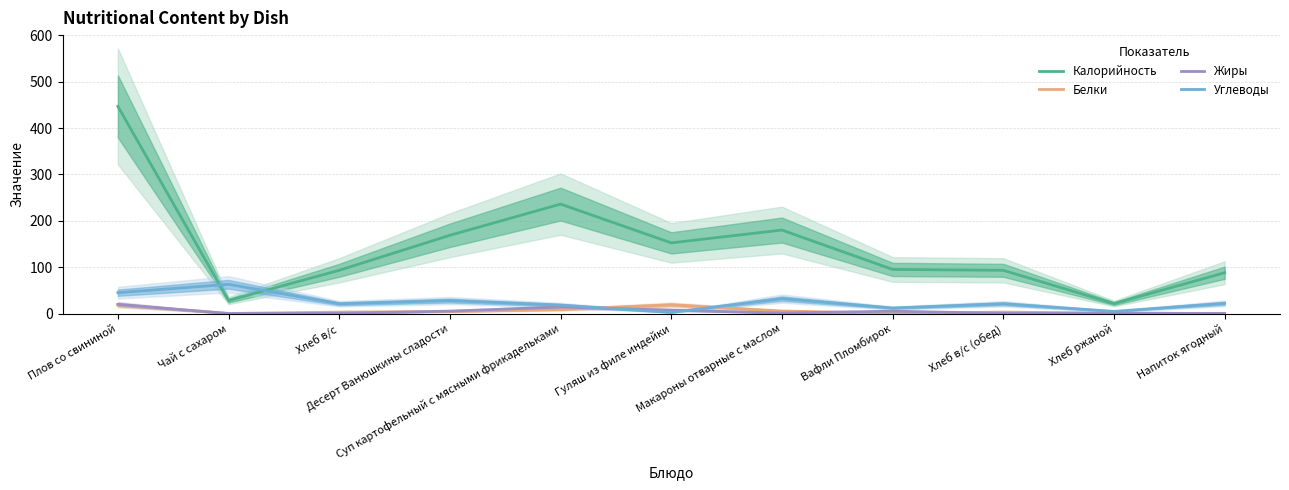

What value does the Белки series have at Хлеб в/с (обед)?

3.1